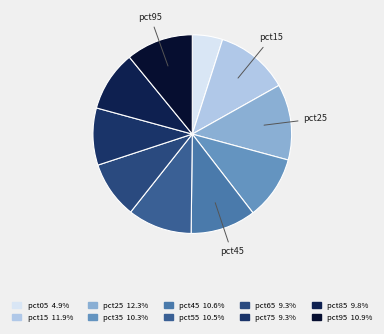

How many segments does this pie chart have?

10